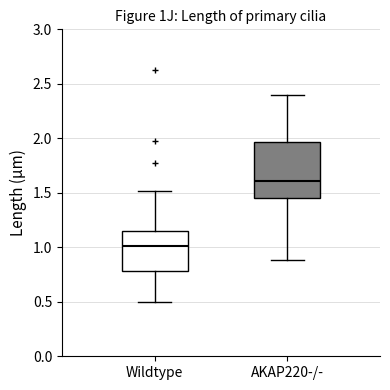

Reading left to right, transcribe this box plot: for each box, give where its median line is, the range the box spans, and where its two whiskers end, as read against the y-axis. The values are not printed on the chart, so give them approximately, as read against the axis.

Wildtype: median 1.00, box 0.80 to 1.15, whiskers 0.50 to 1.50
AKAP220-/-: median 1.60, box 1.45 to 1.95, whiskers 0.90 to 2.40